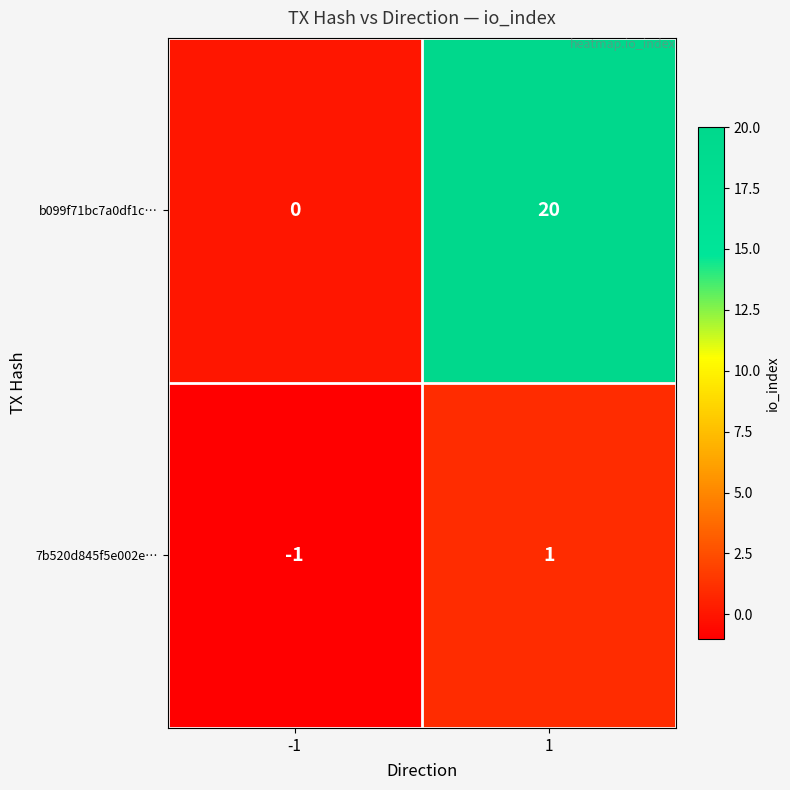

Reading left to right, list all the values displayed in this chart.

b099f71bc7a0df1c…: -1=0	1=20
7b520d845f5e002e…: -1=-1	1=1